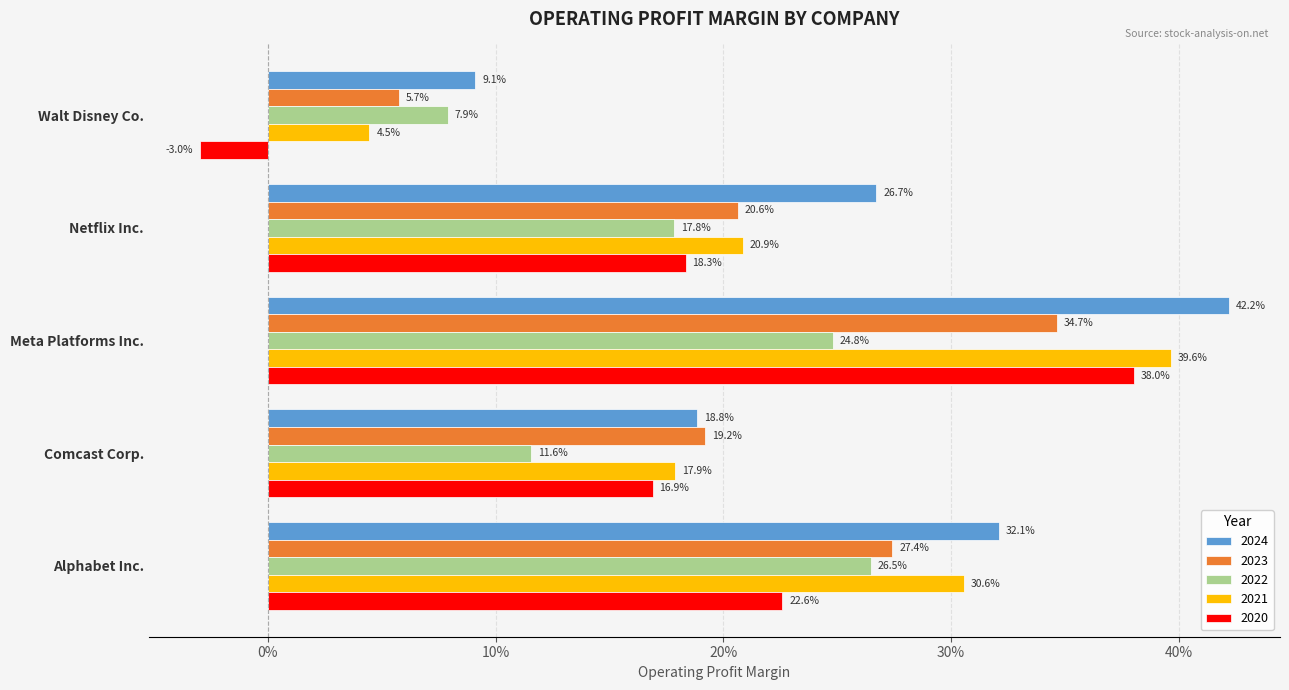

At which category is the sum across all series the highest?

Meta Platforms Inc.